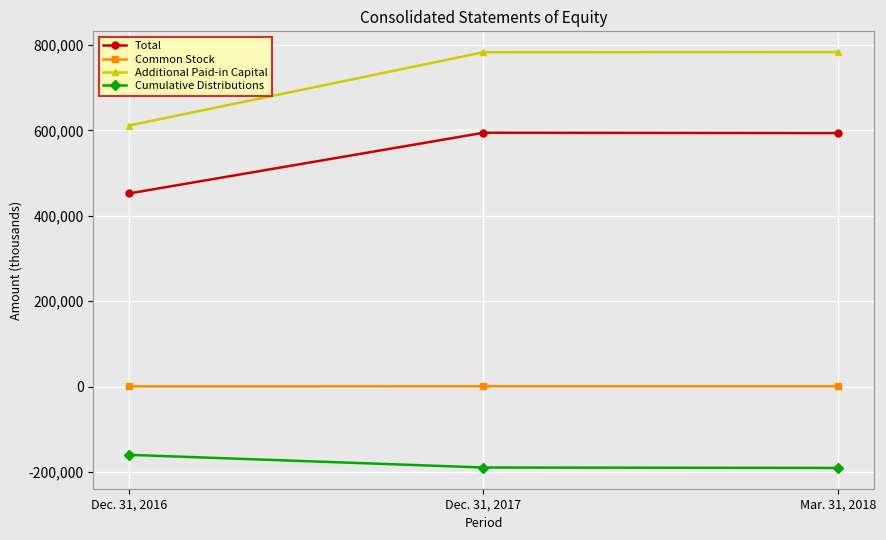

What is the difference between the Additional Paid-in Capital values at Dec. 31, 2016 and Dec. 31, 2017?

171762